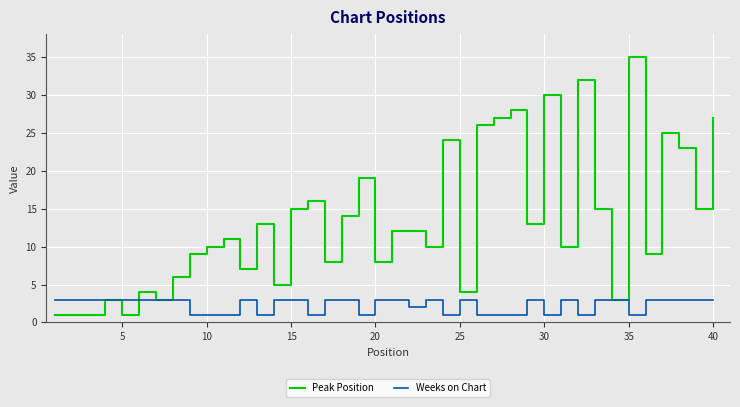

What are all the series names shown in the legend?

Peak Position, Weeks on Chart